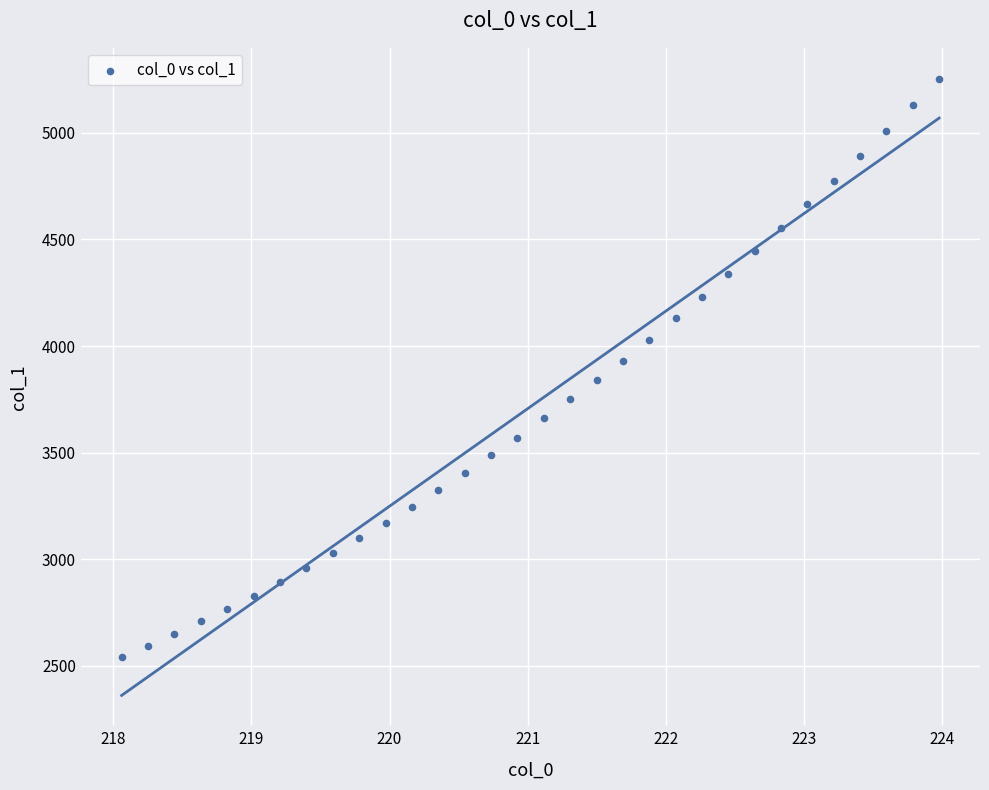

What is the range of Y values (max minus min)?

2713.8